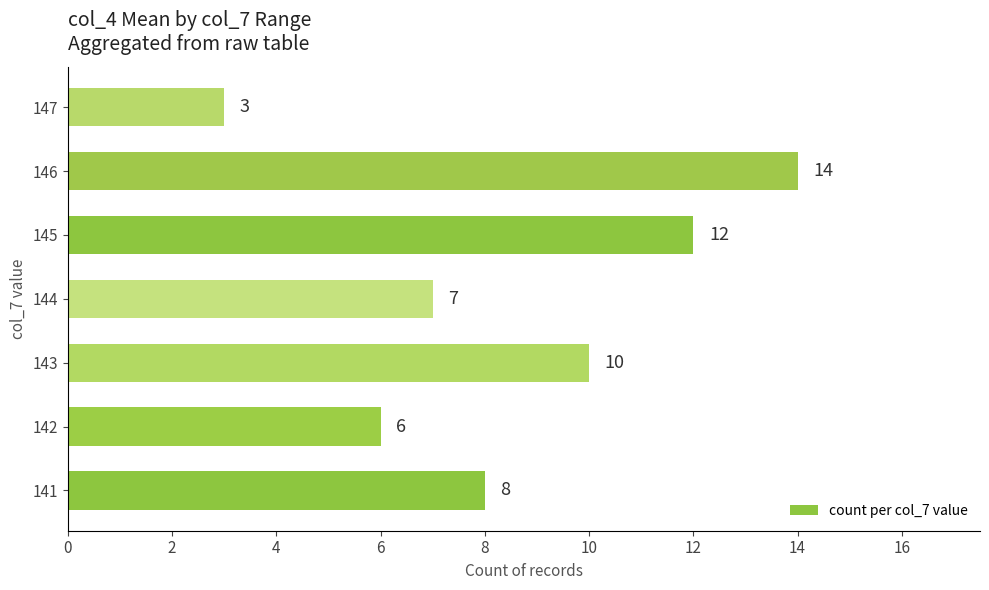

Which category has the highest value across all series?

146